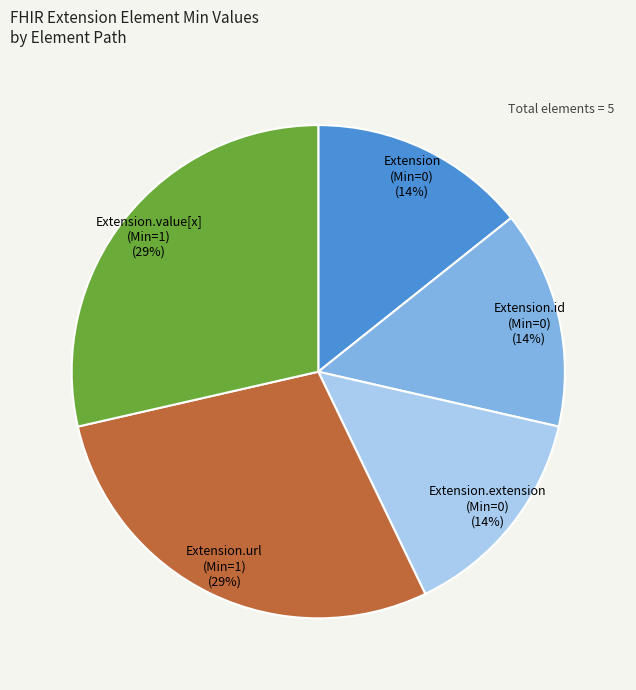

What is the ratio of the value at Extension.extension (Min=0) to the value at Extension.url (Min=1)?

0.5